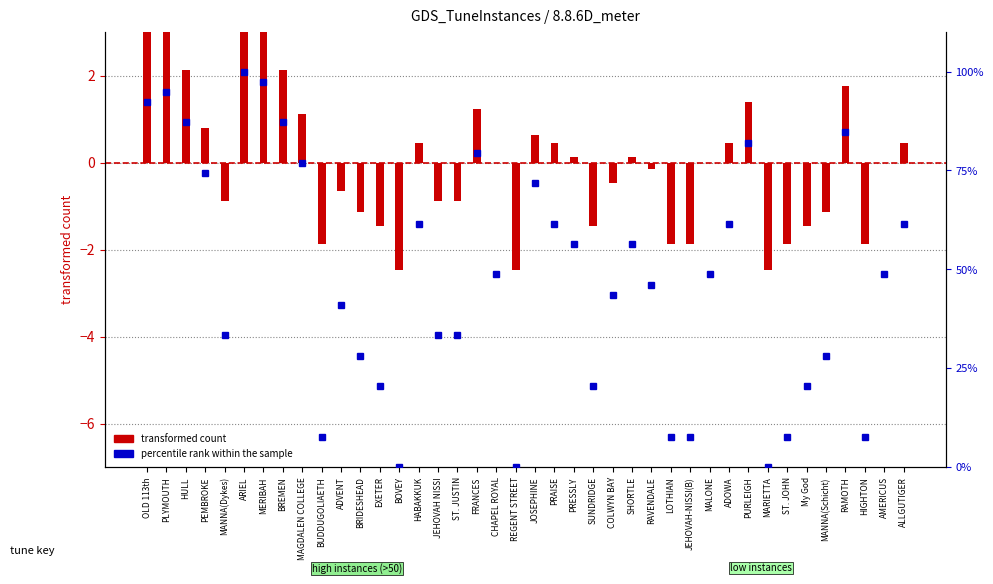

What is the lowest value of the transformed count series?

-2.5